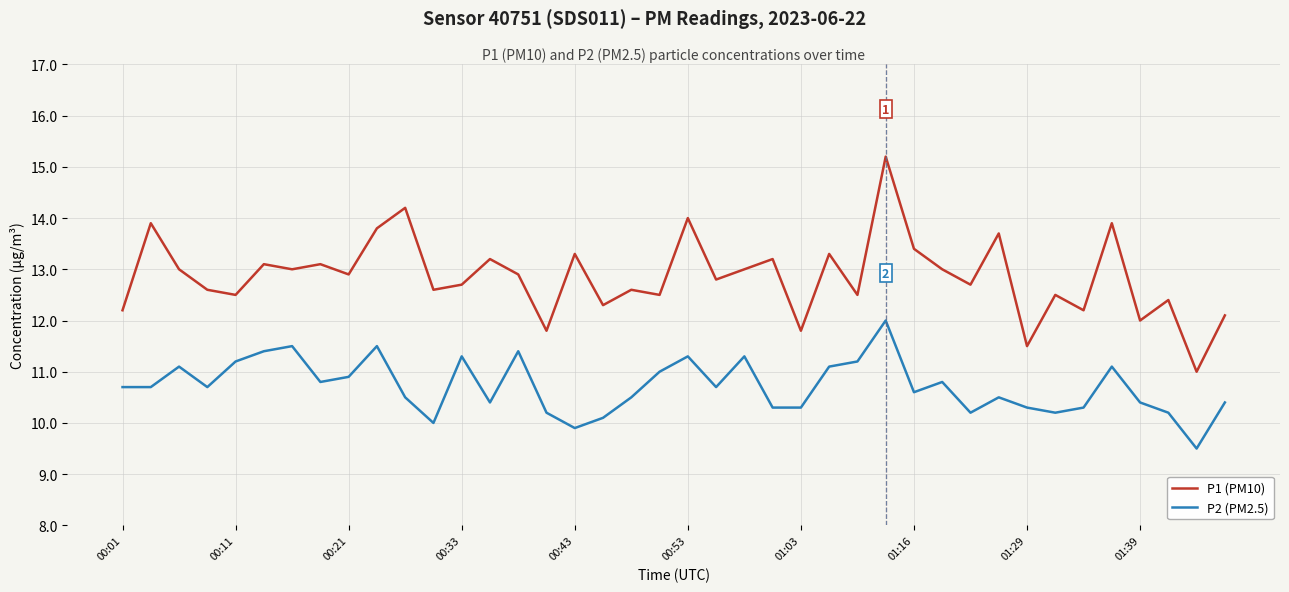

How many lines are shown in the chart?

2